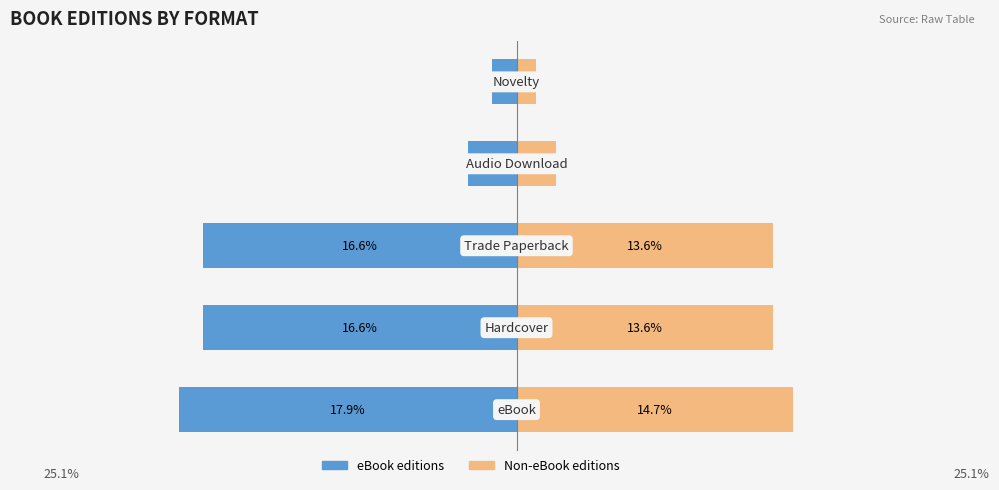

What is the difference between the maximum and second lowest values in the Non-eBook editions series?

12.6